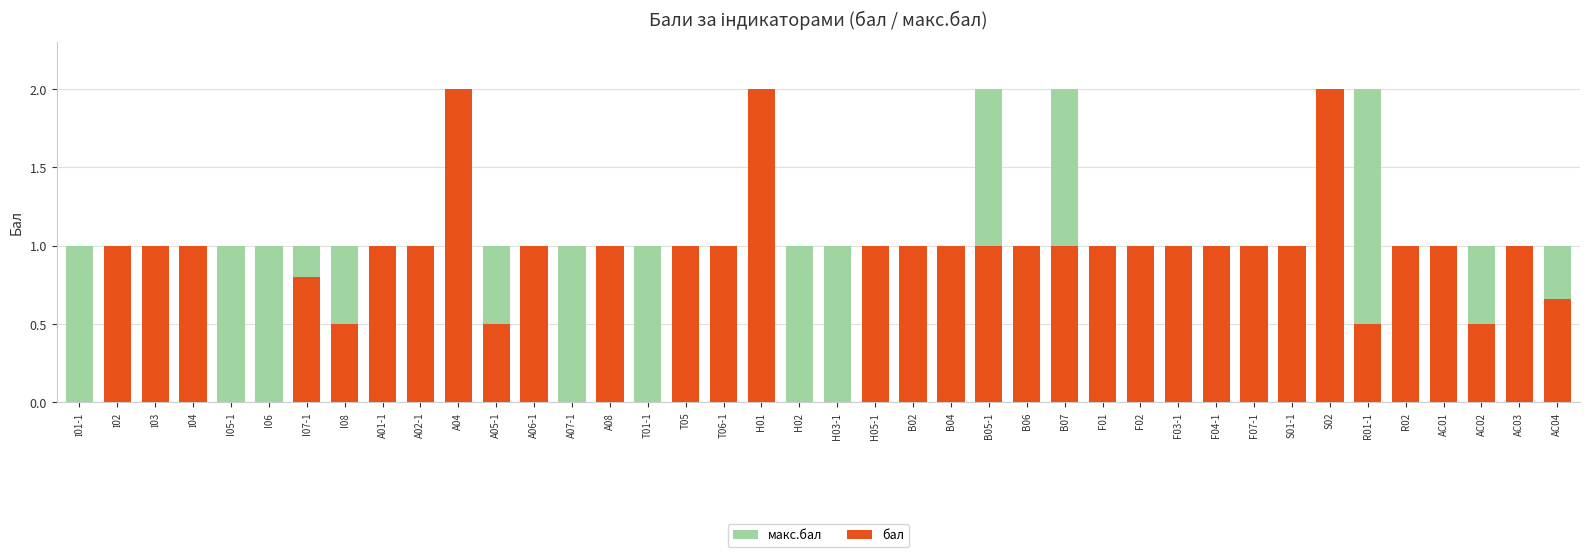

Rank the series by their maximum value, from lowest to highest.

макс.бал, бал